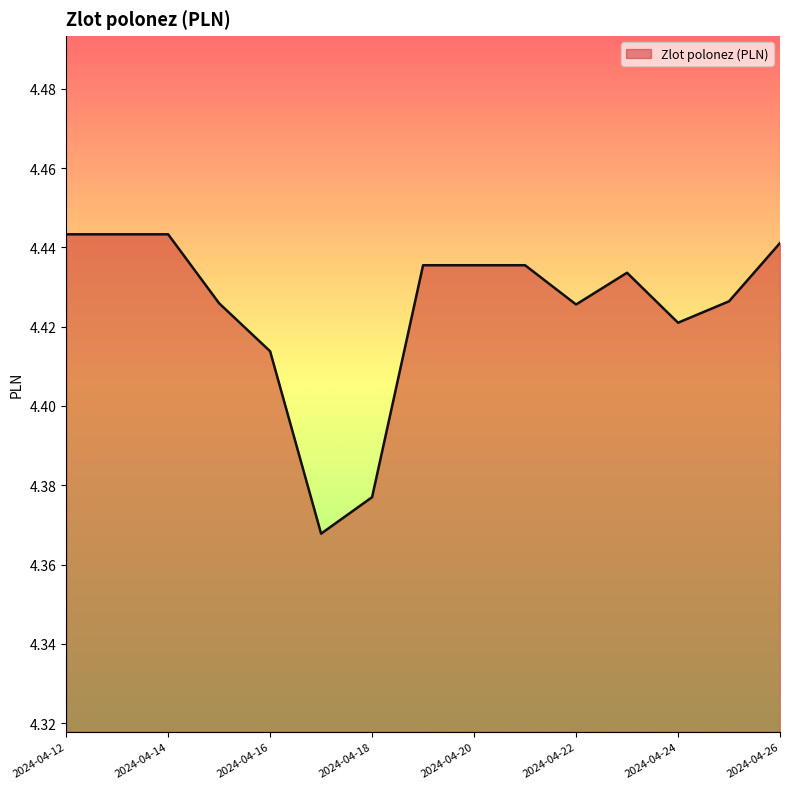

At which category does the chart reach its peak across all series?

2024-04-12